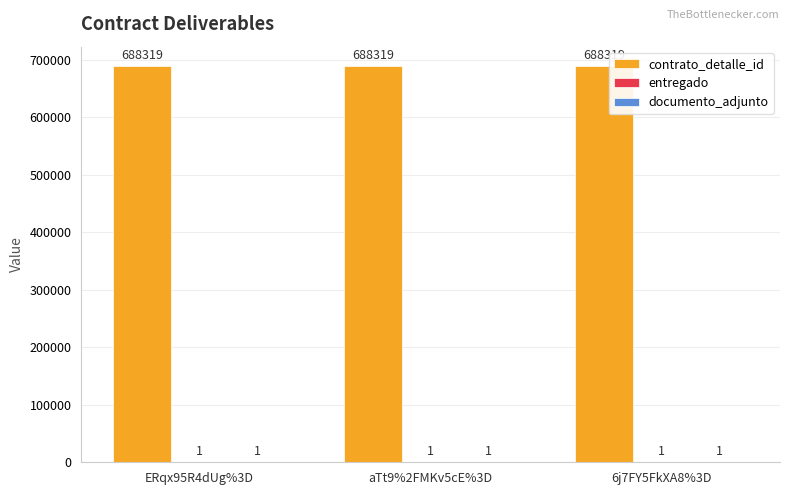

What is the maximum value shown in the chart?

688319